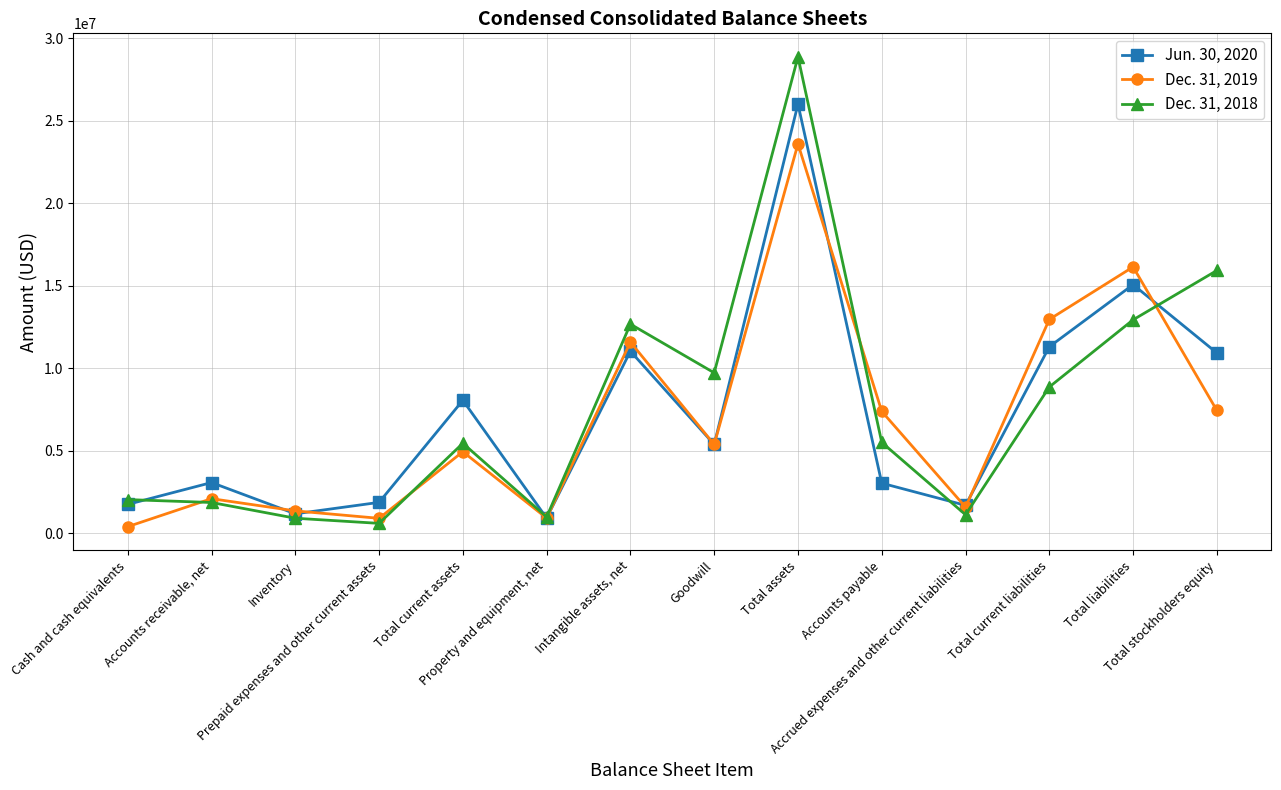

What is the value of the Dec. 31, 2019 point at the 2nd from the left?

2108099